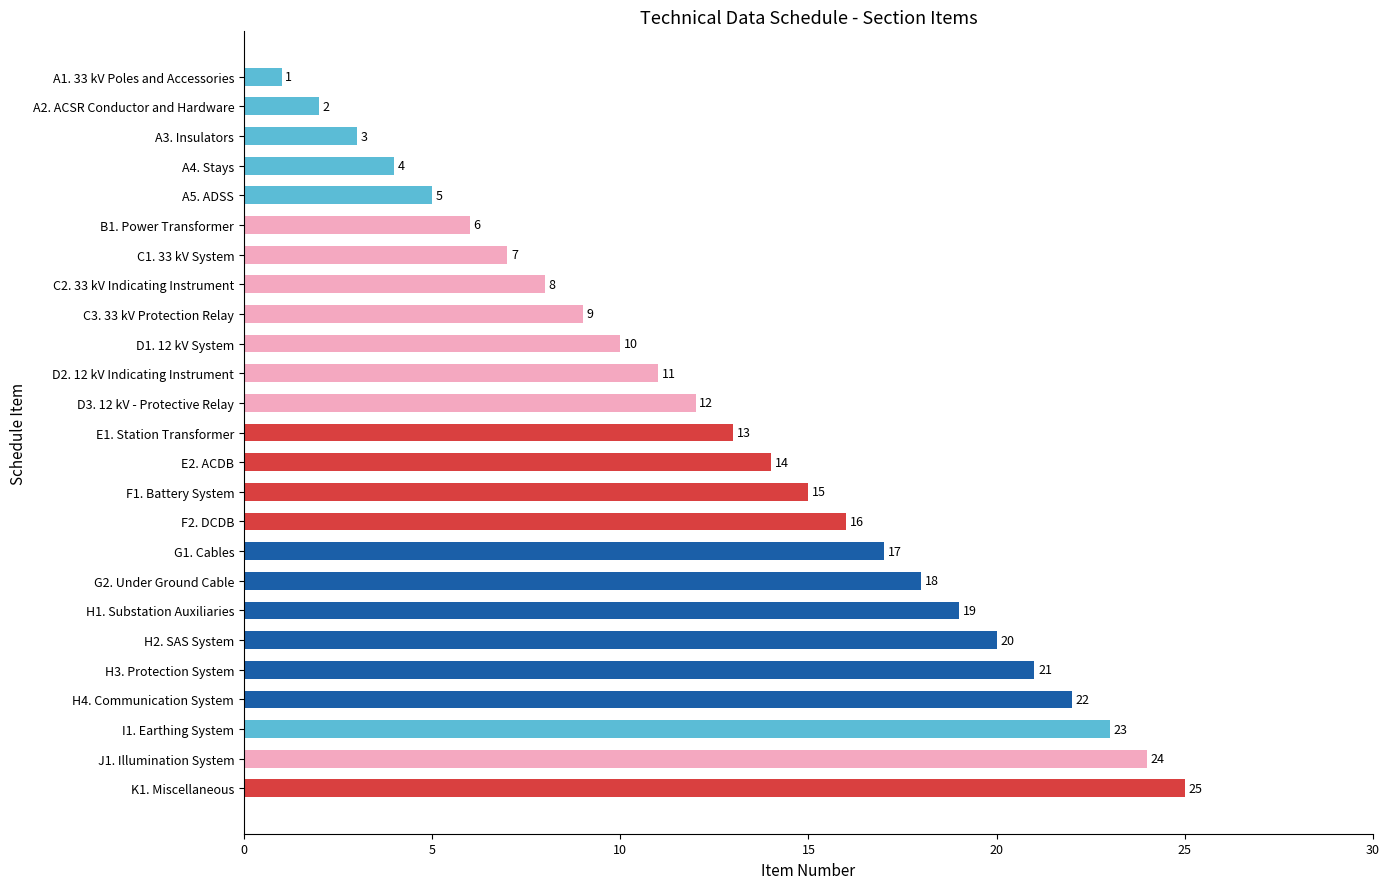

Rank the categories by value from lowest to highest.

A1. 33 kV Poles and Accessories, A2. ACSR Conductor and Hardware, A3. Insulators, A4. Stays, A5. ADSS, B1. Power Transformer, C1. 33 kV System, C2. 33 kV Indicating Instrument, C3. 33 kV Protection Relay, D1. 12 kV System, D2. 12 kV Indicating Instrument, D3. 12 kV - Protective Relay, E1. Station Transformer, E2. ACDB, F1. Battery System, F2. DCDB, G1. Cables, G2. Under Ground Cable, H1. Substation Auxiliaries, H2. SAS System, H3. Protection System, H4. Communication System, I1. Earthing System, J1. Illumination System, K1. Miscellaneous